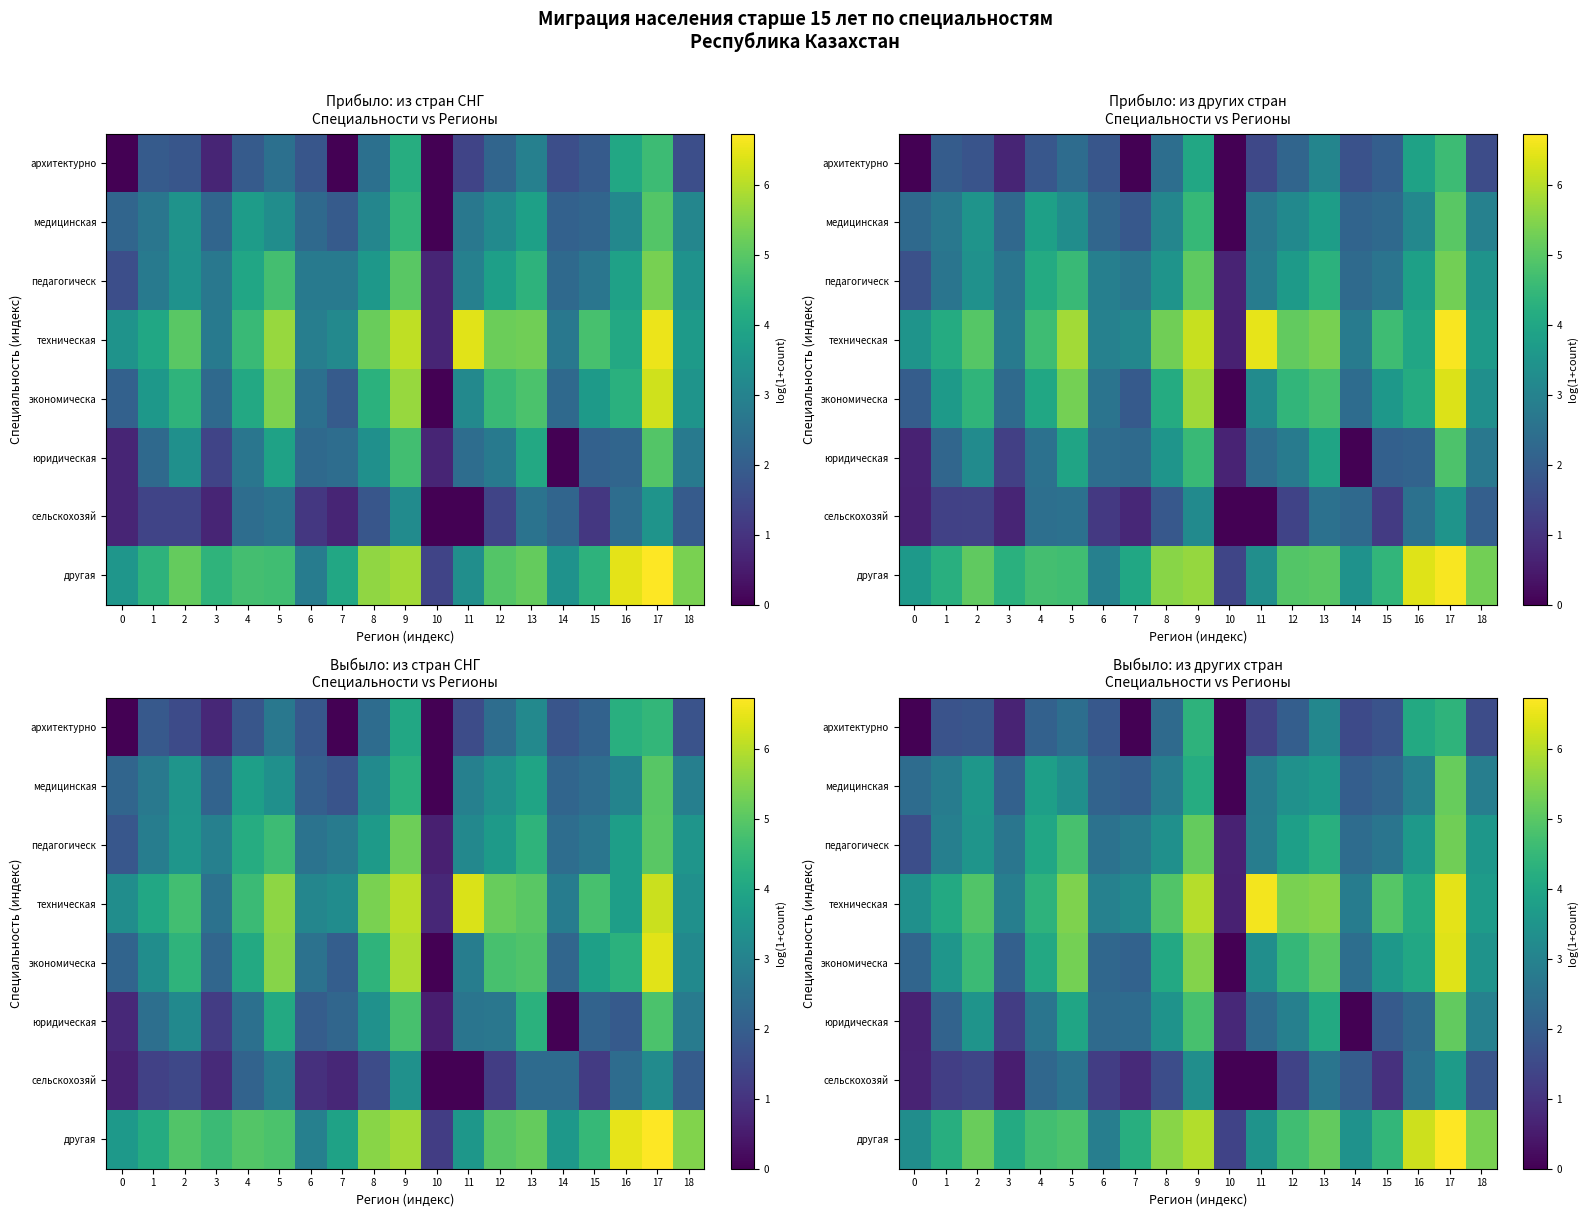

At 12, list the series in order from largest to smallest.

техническая, другая, экономическа, педагогическ, медицинская, юридическая, архитектурно, сельскохозяй